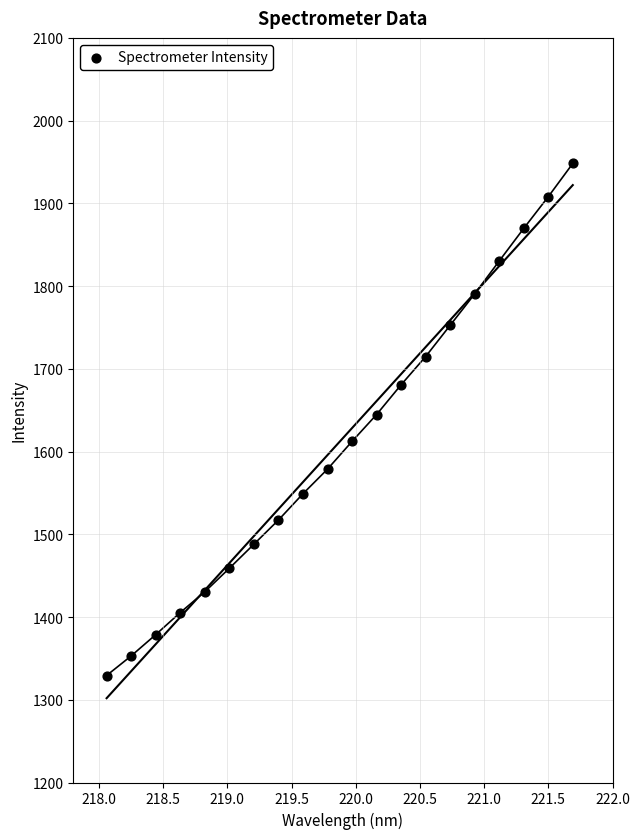

What is the range of Y values (max minus min)?

618.9